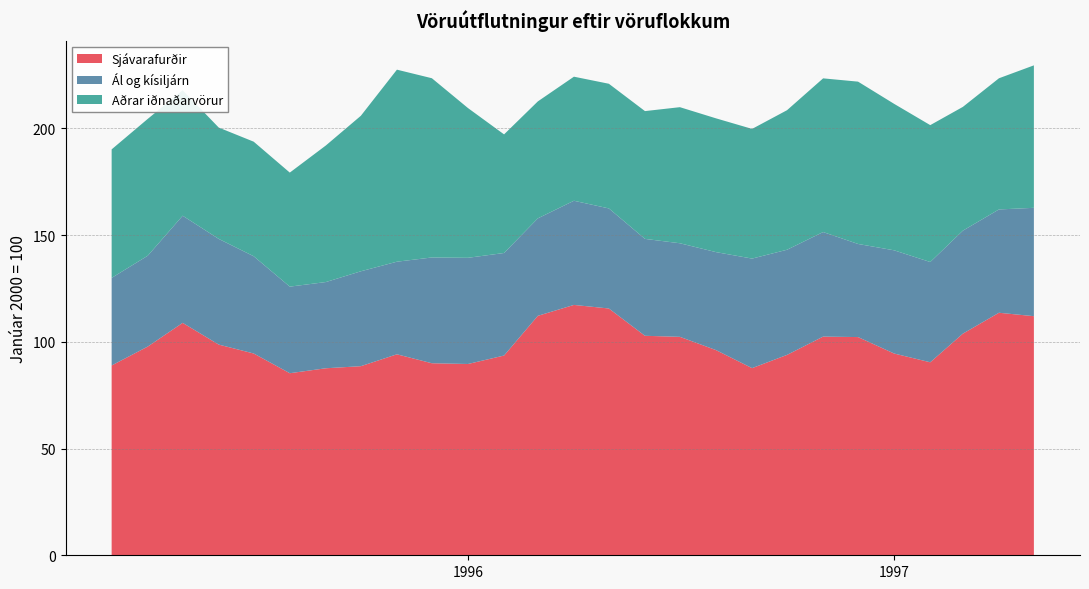

What is the minimum value for Sjávarafurðir?

85.3